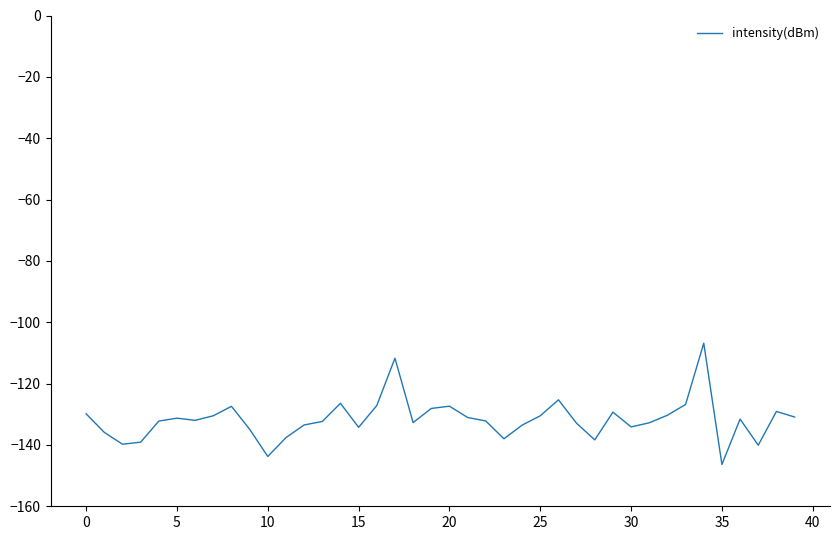

What is the difference between the maximum and minimum values?

39.5